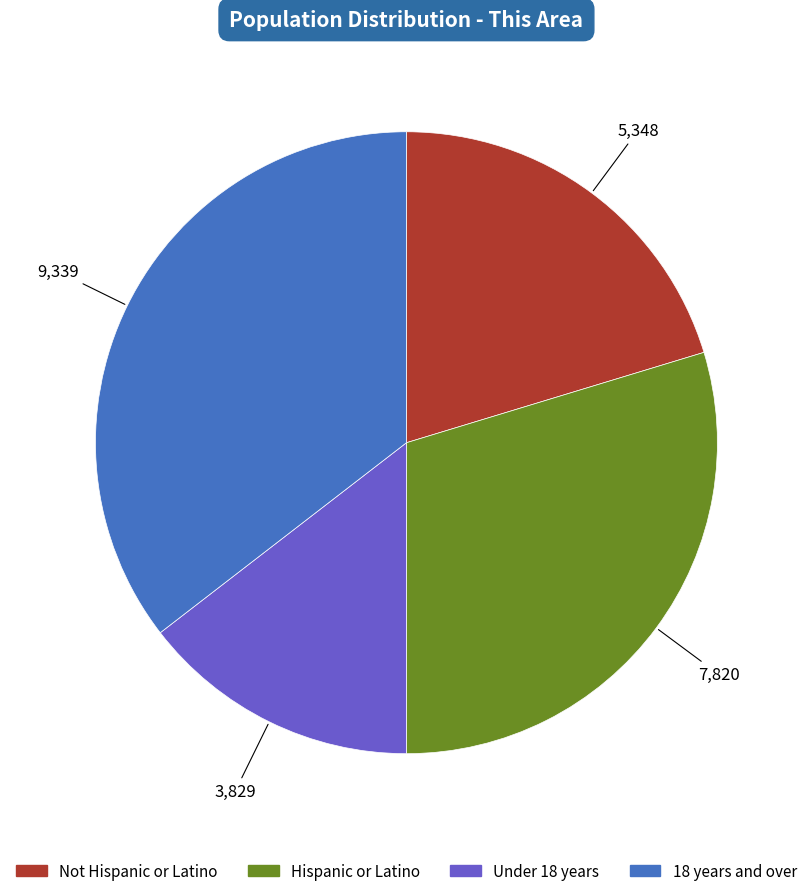

The 18 years and over slice represents 42% of the pie. True or false?

False